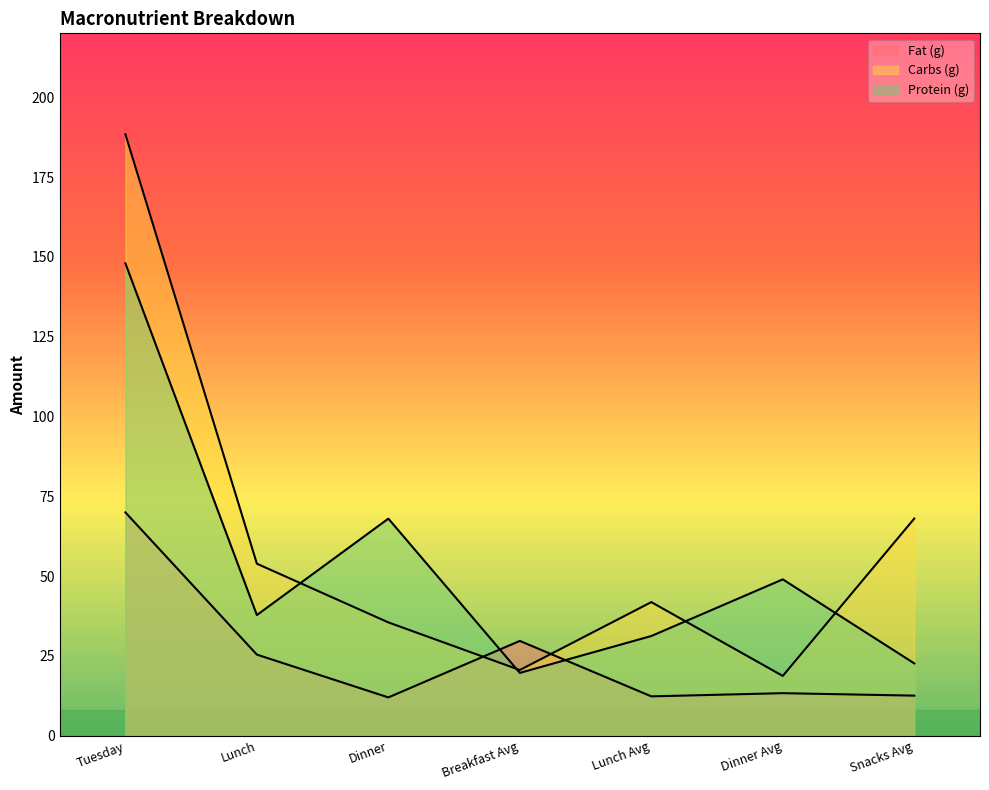

The value of Protein (g) at Tuesday is 148.0. True or false?

True